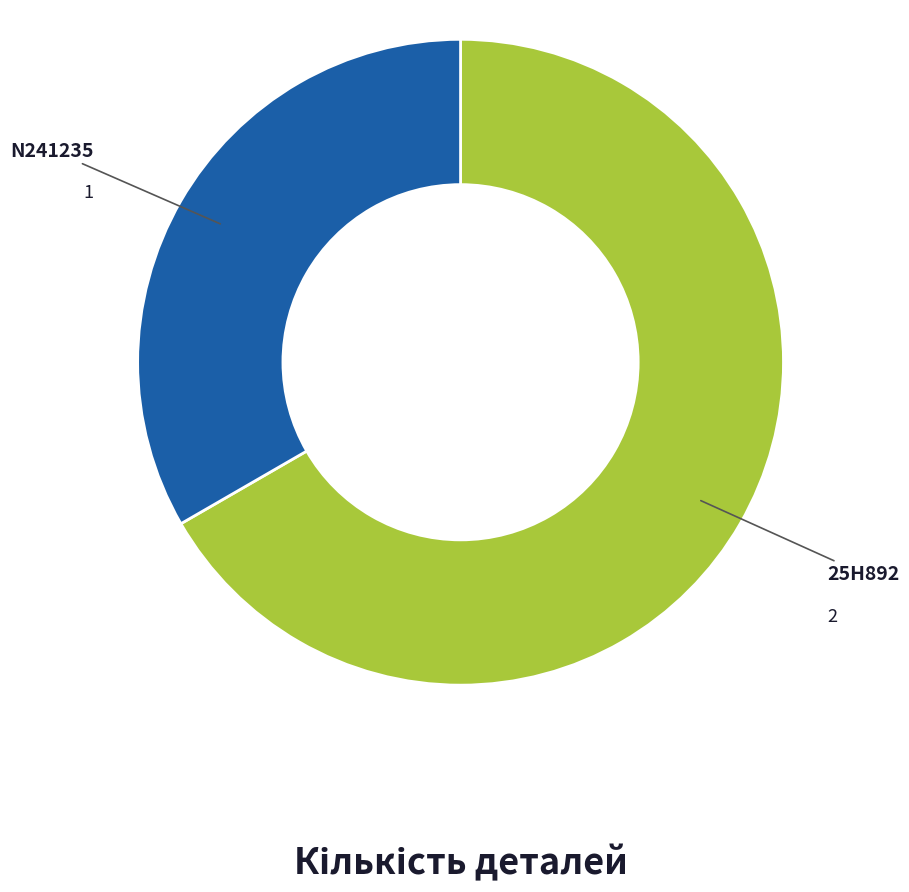

Does any single category account for the majority?

Yes